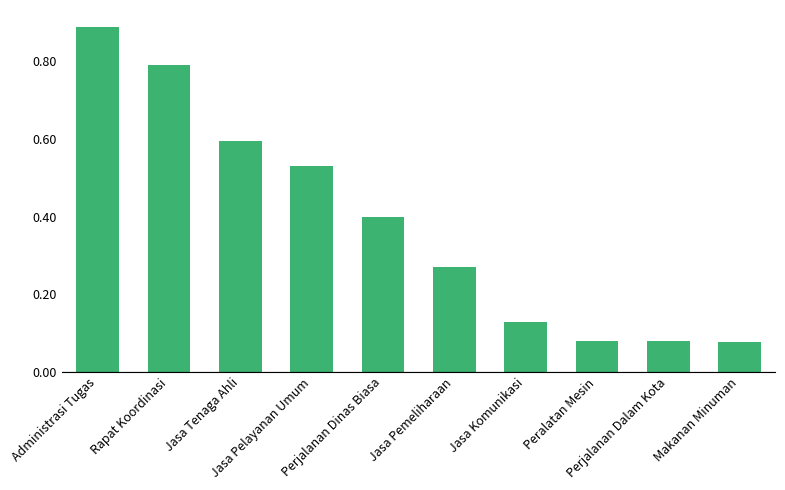

What is the difference between the maximum and minimum values?

0.8